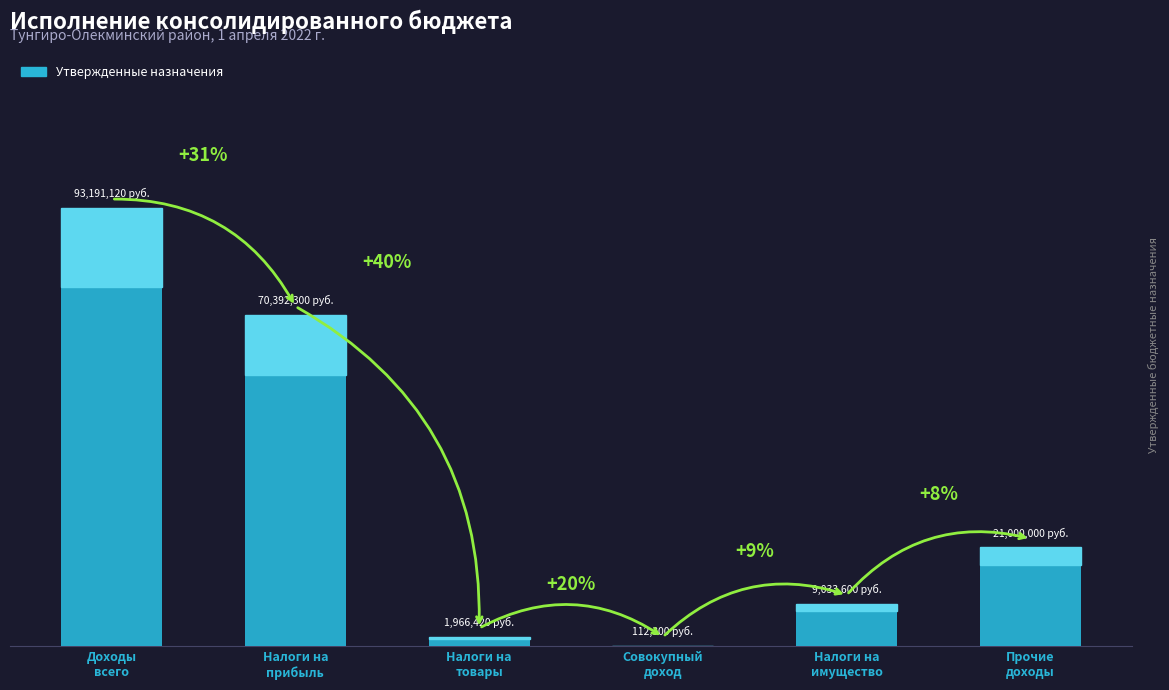

What is the average value?

32615957